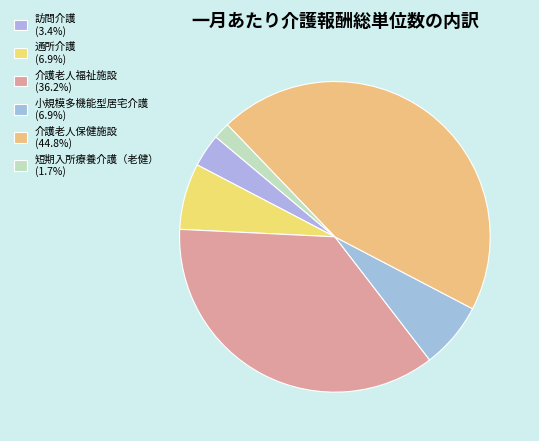

To the nearest percent, what percentage of the pie is 介護老人福祉施設?

36%